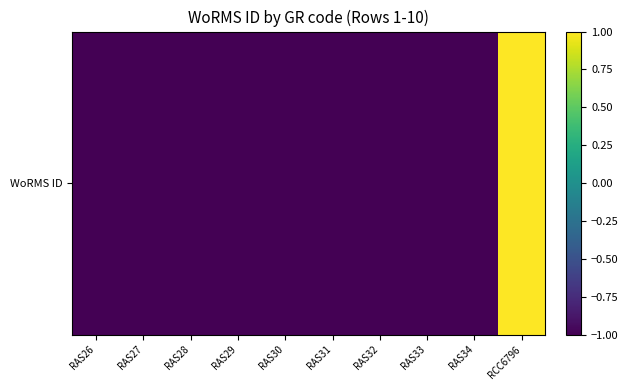

Rank the categories by value from highest to lowest.

RCC6796, RAS28, RAS32, RAS26, RAS33, RAS30, RAS27, RAS31, RAS34, RAS29